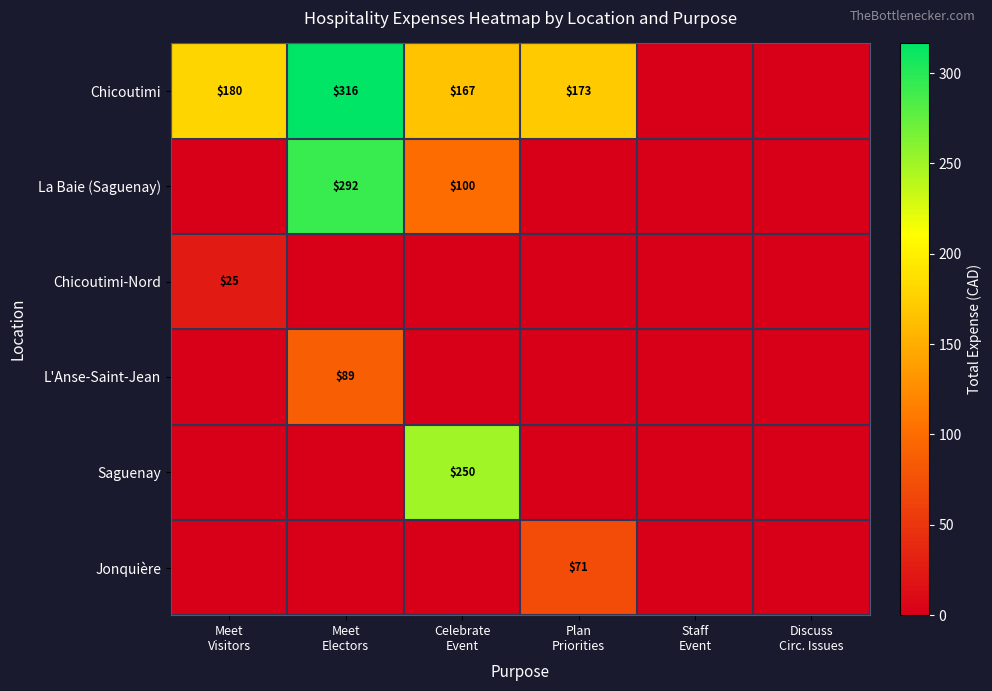

What is the spread (max minus min) of values at Celebrate
Event?

250.0